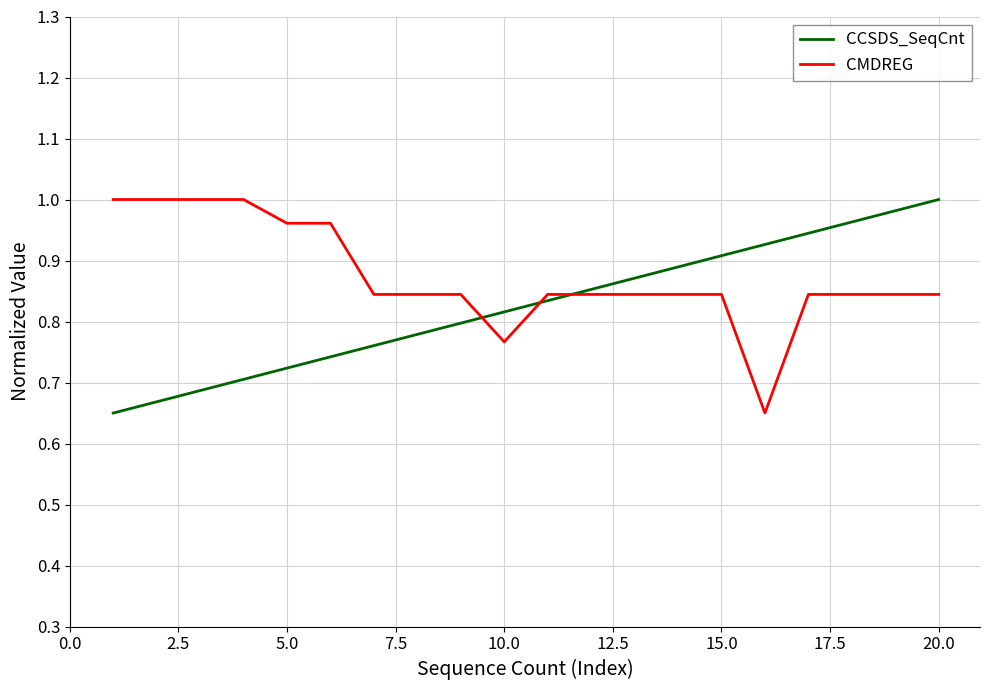

Rank the series by their average value, from highest to lowest.

CMDREG, CCSDS_SeqCnt